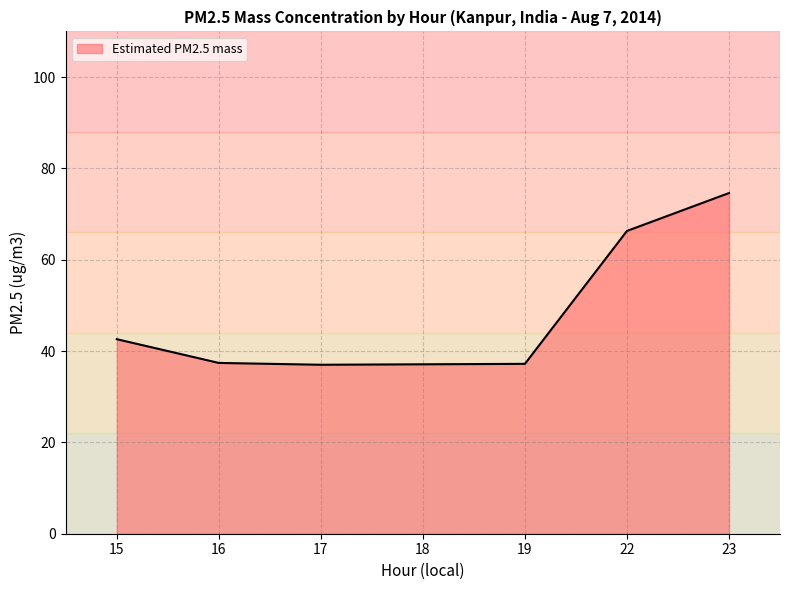

Count the number of data series in this chart.

1